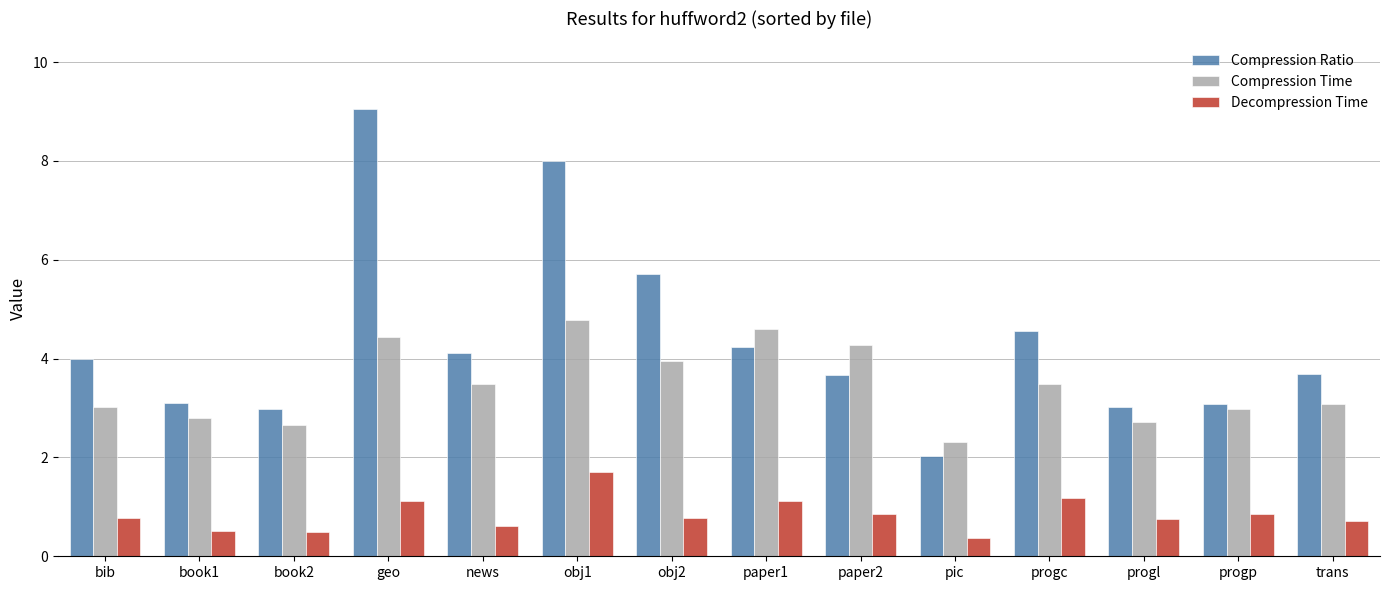

How many bars are there in total?

42